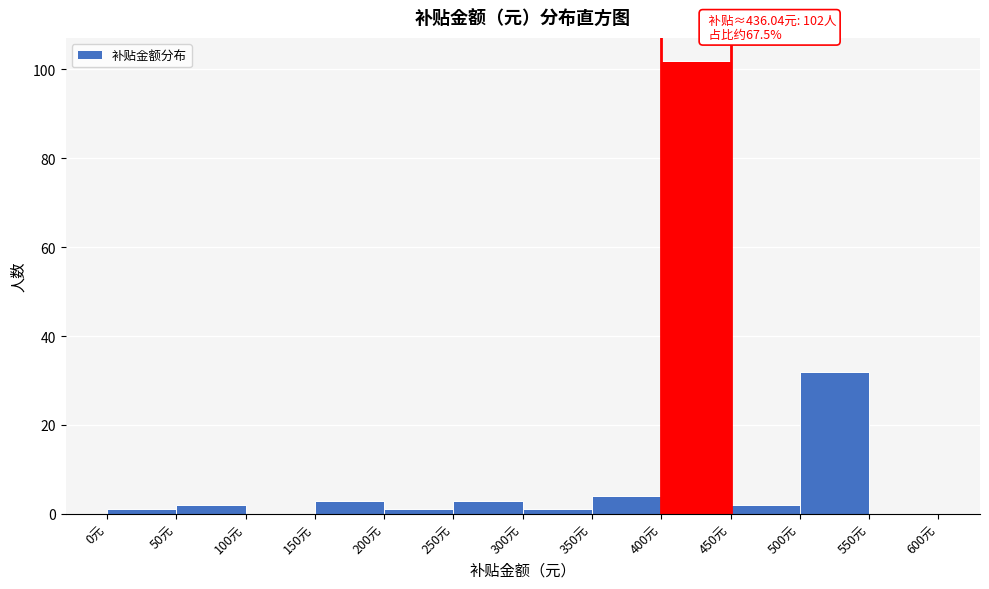

Over which range of the x-axis is the bar tallest?

400 to 450